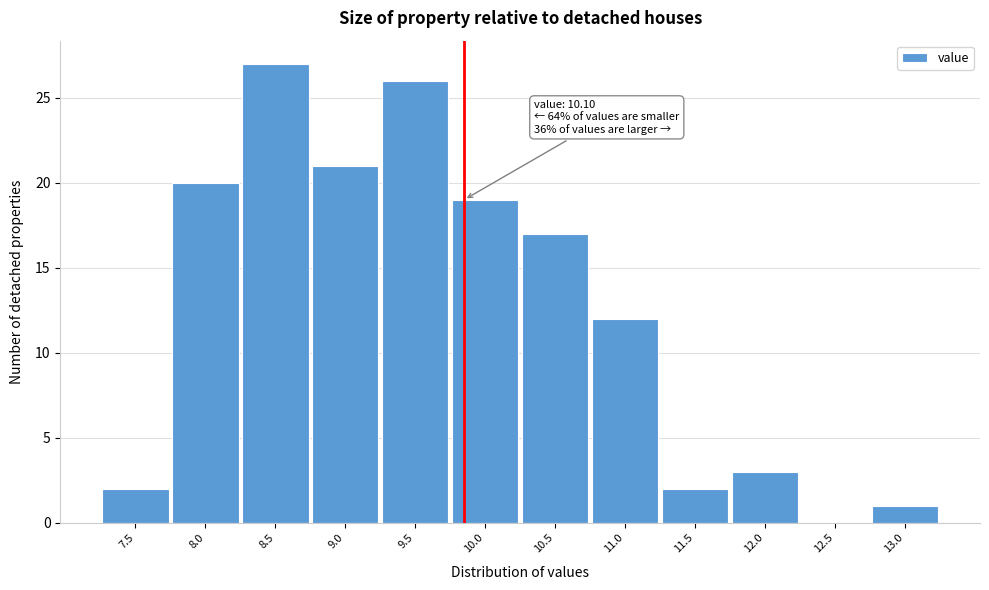

Reading left to right, what are all the values shown in this chart?

7.5=2	8.0=20	8.5=27	9.0=21	9.5=26	10.0=19	10.5=17	11.0=12	11.5=2	12.0=3	12.5=0	13.0=1